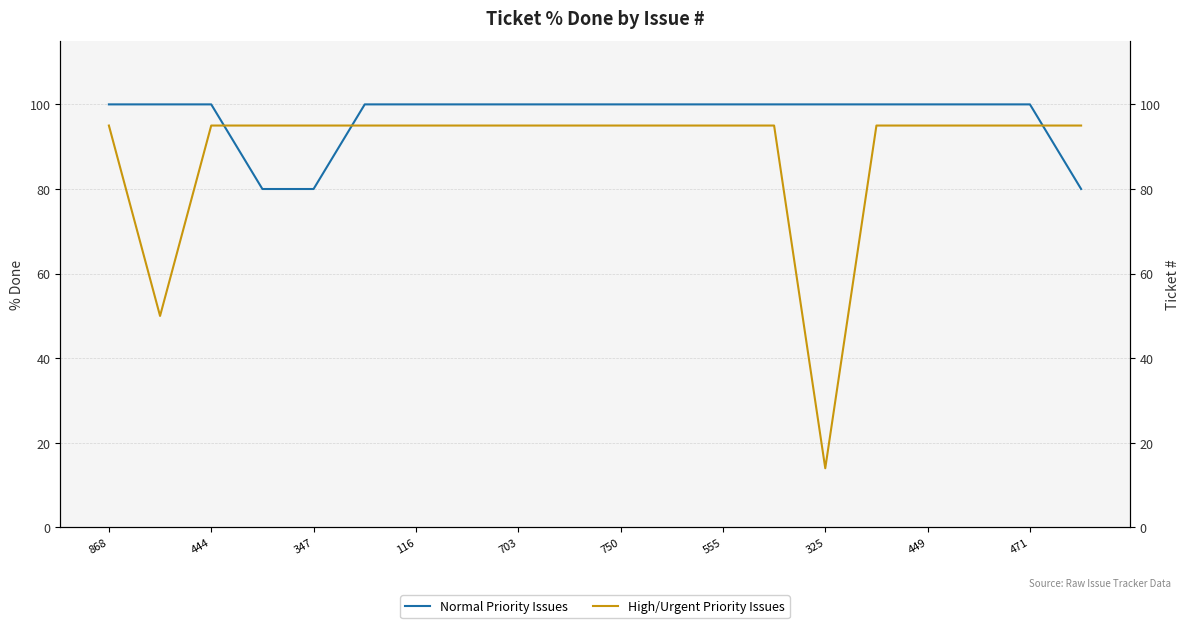

After their last crossing, which series has the higher values: High/Urgent Priority Issues or Normal Priority Issues?

High/Urgent Priority Issues